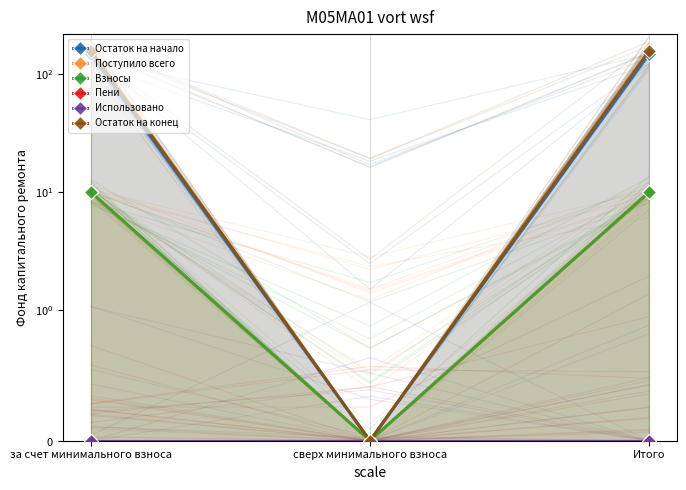

Which has a higher value, Итого or за счет минимального взноса?

Итого